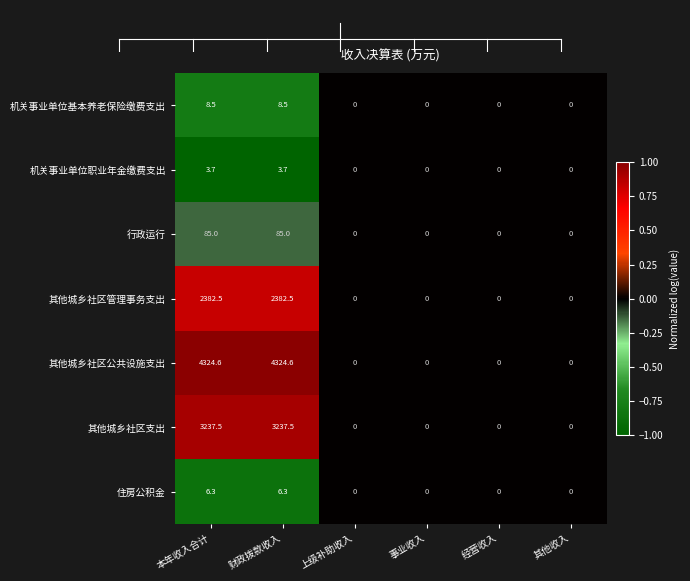

How many categories are shown in the chart?

6